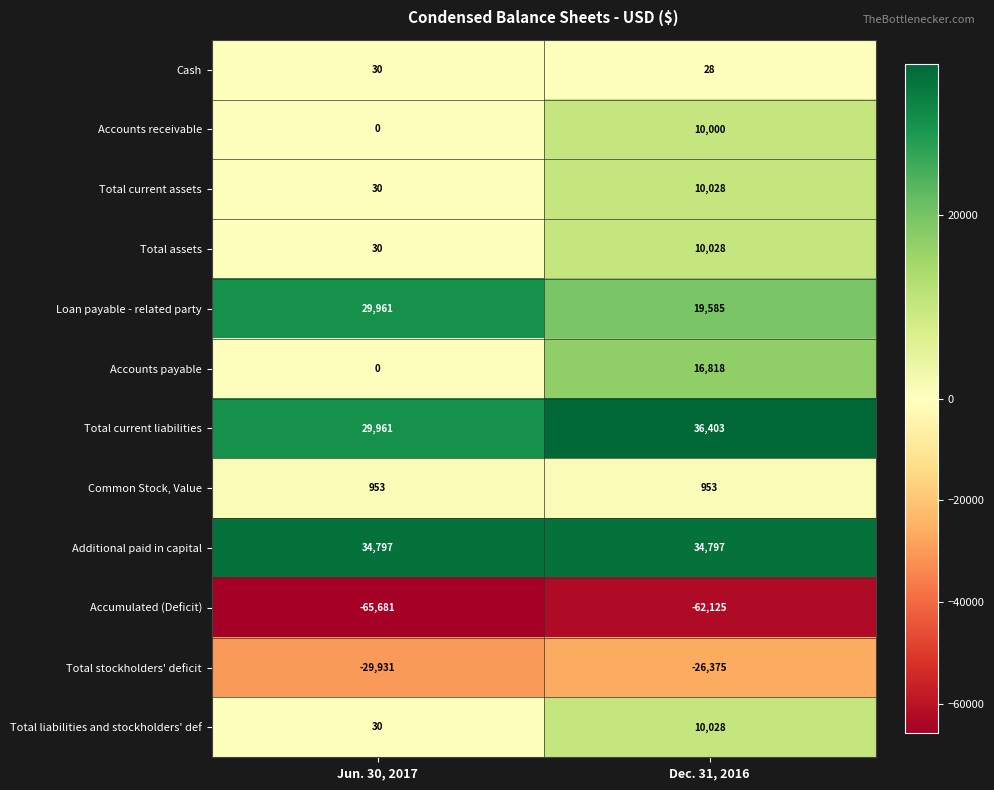

Which series has the largest total across all categories?

Additional paid in capital